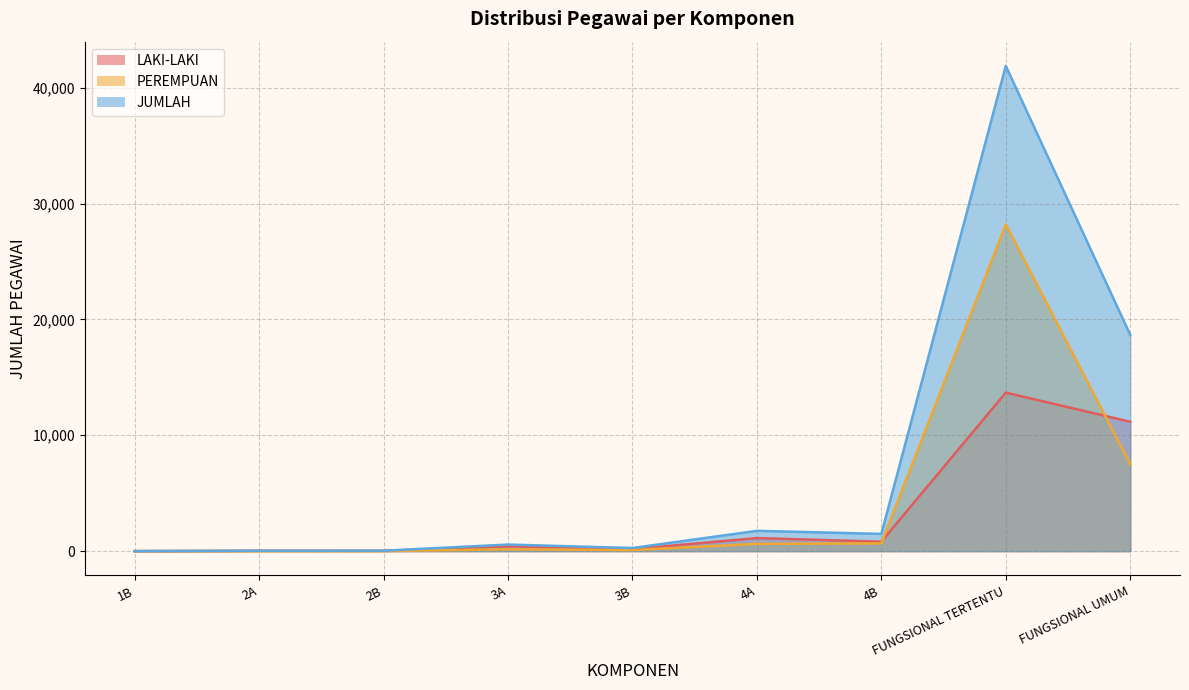

What is the label of the 8th point from the left?

FUNGSIONAL TERTENTU